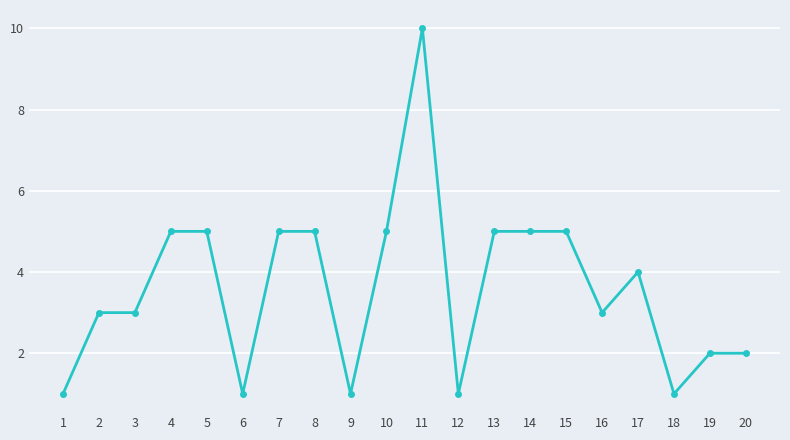

What is the sum of all values?

72